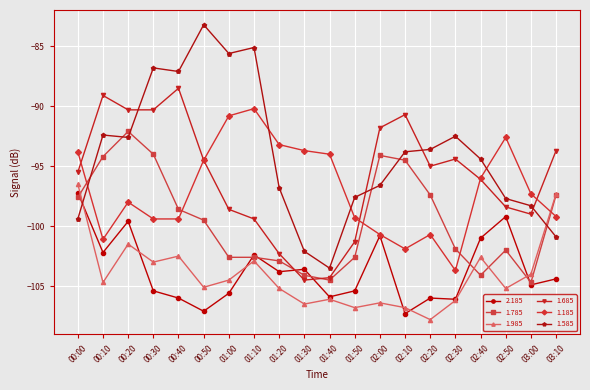

How many data points in 1.185 are above -97?

9